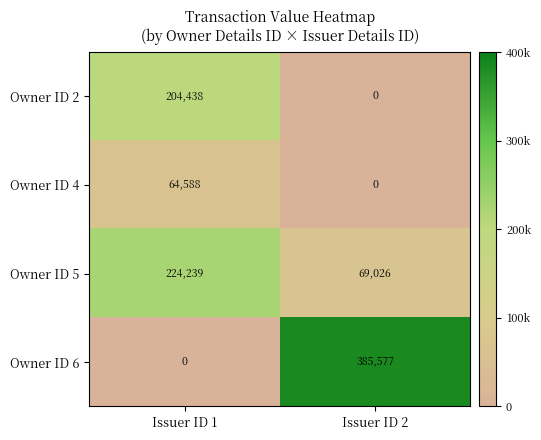

What is the total value across all series at Issuer ID 1?

493265